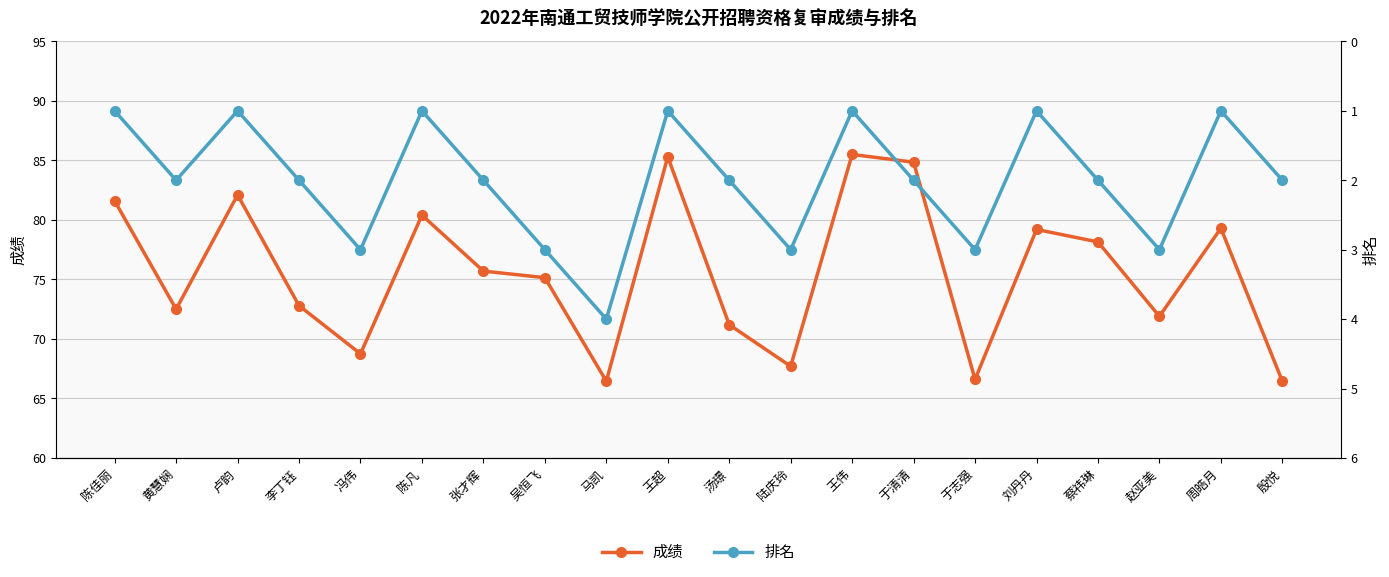

List the series in order of their peak value, highest first.

成绩, 排名